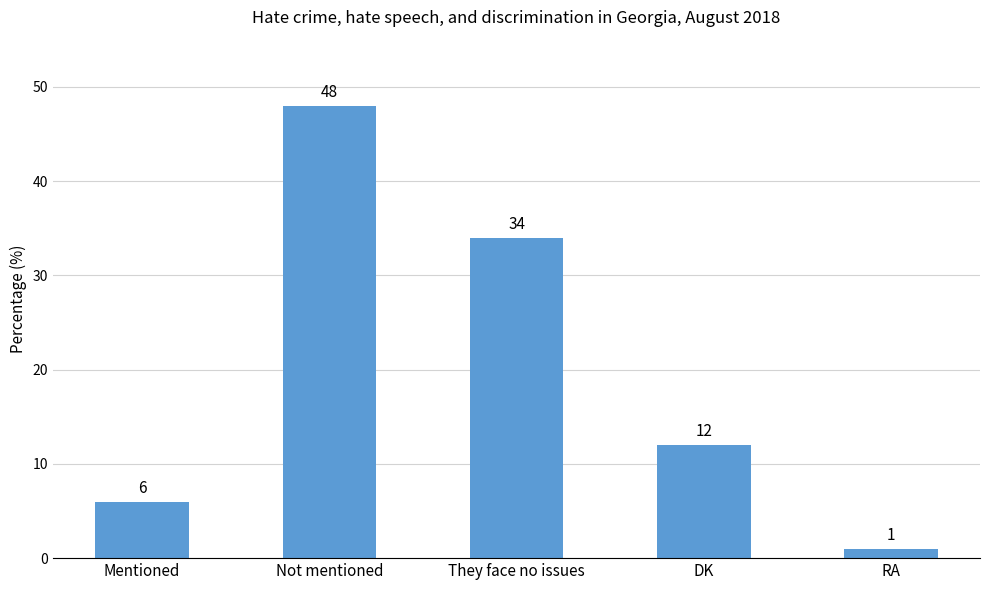

What is the sum of the values at They face no issues and DK?

46